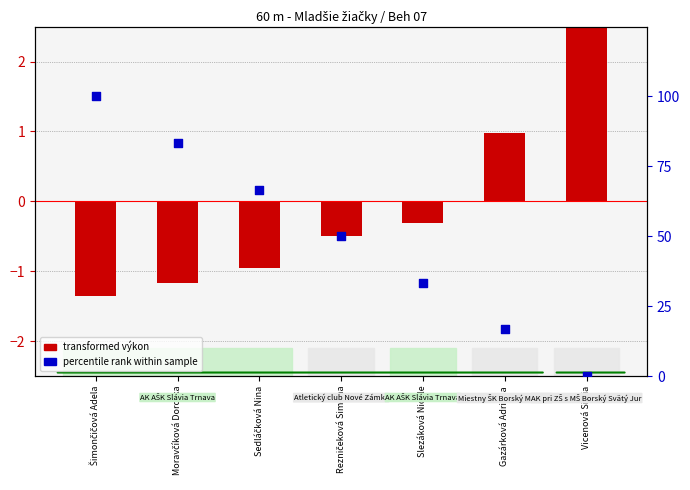

At which category is the sum across all series the highest?

Šimončičová Adela